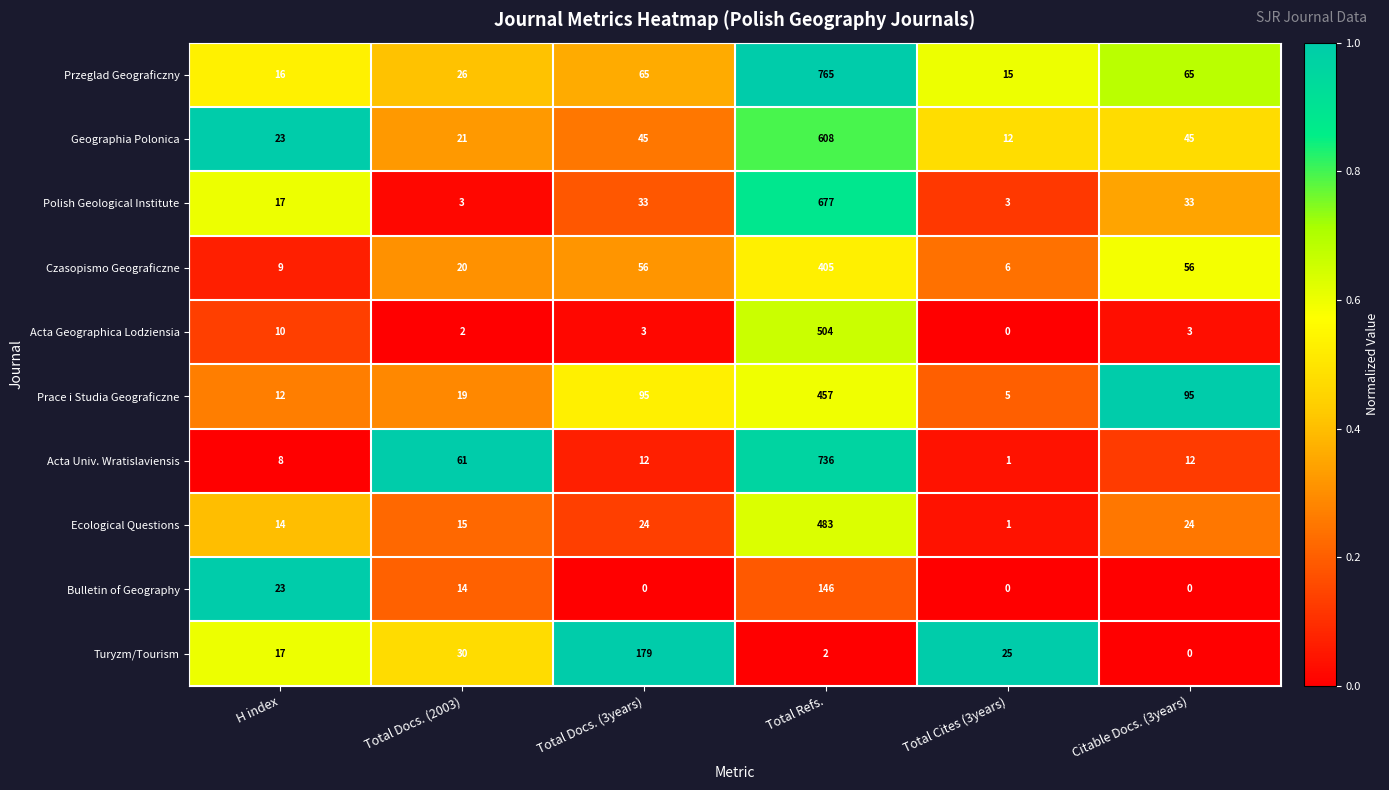

Which series changed the most between Total Docs. (2003) and Citable Docs. (3years)?

Prace i Studia Geograficzne